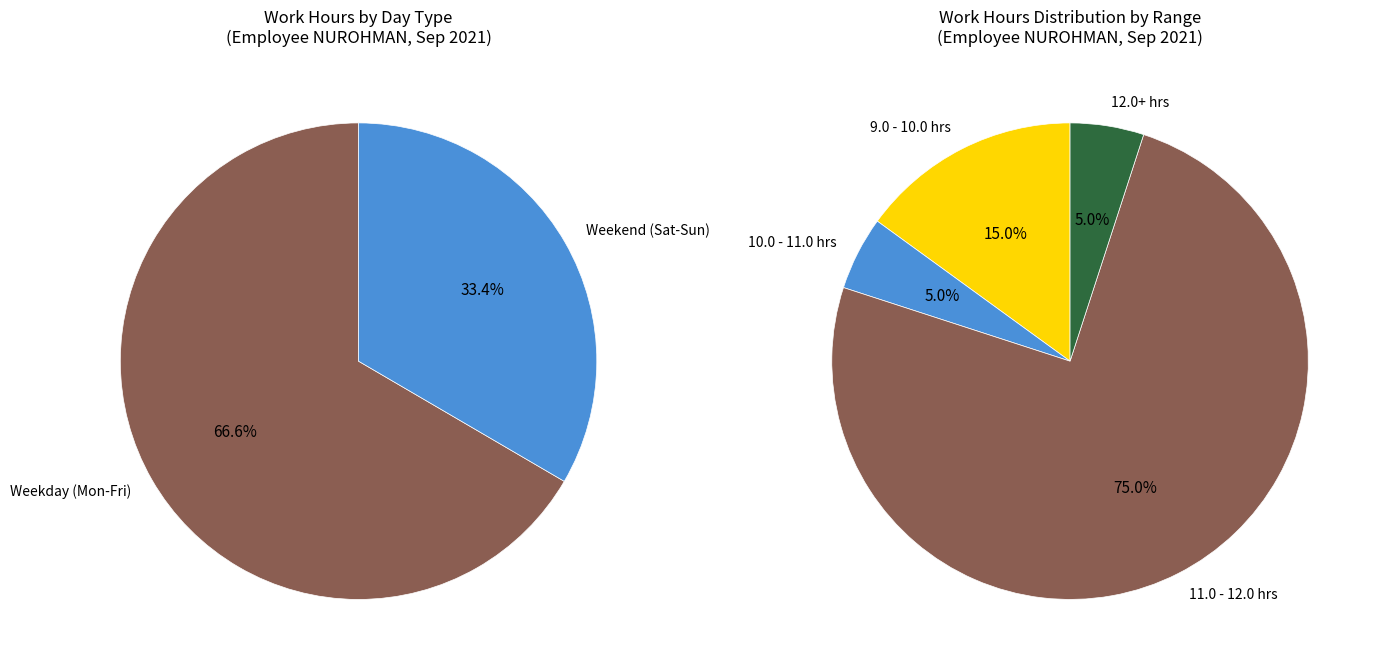

Is it true that 19-Sun is 14% of the pie?

False